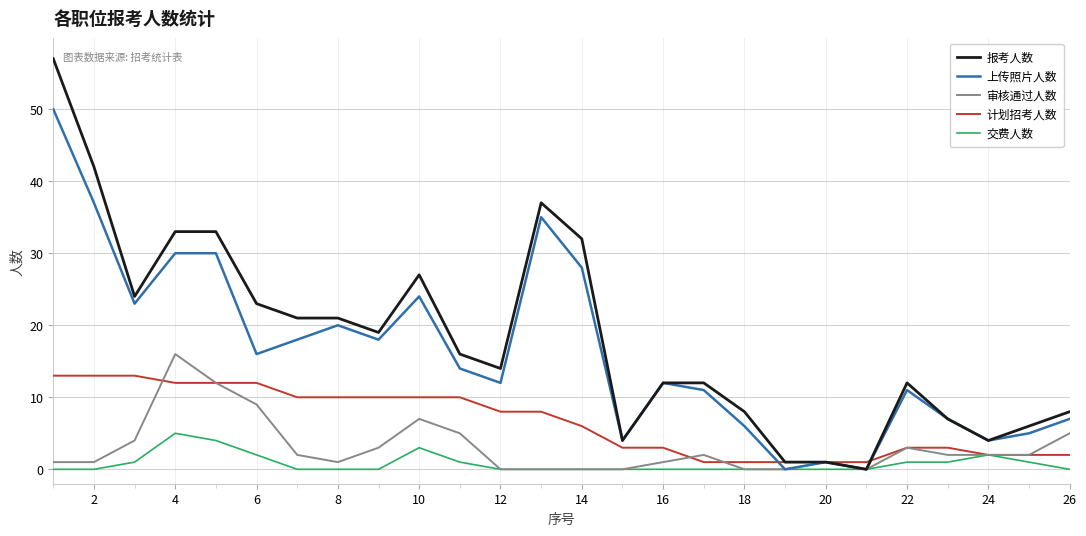

Which series has the widest spread of values?

报考人数